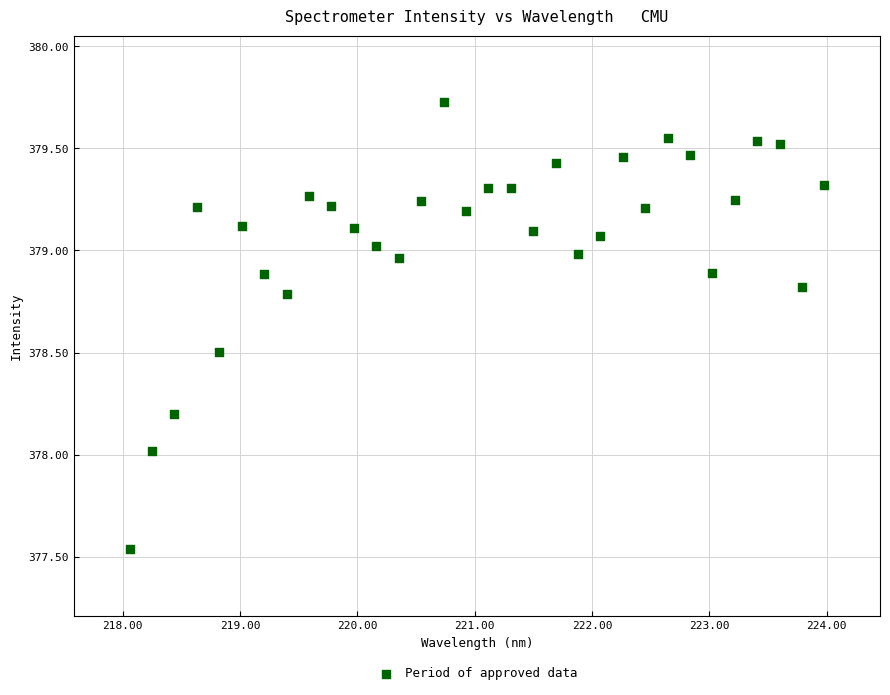

What is the range of X values (max minus min)?

5.9